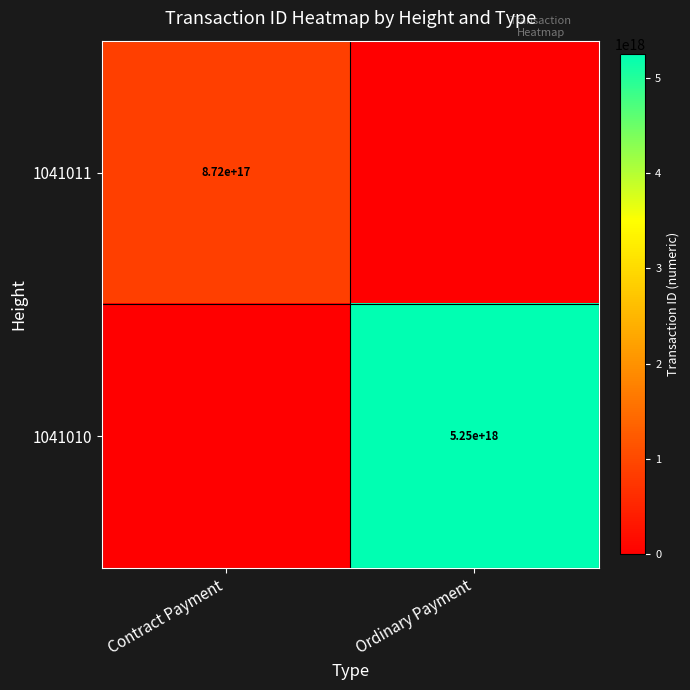

The value of 1041011 at Contract Payment is 247856119428111424. True or false?

False